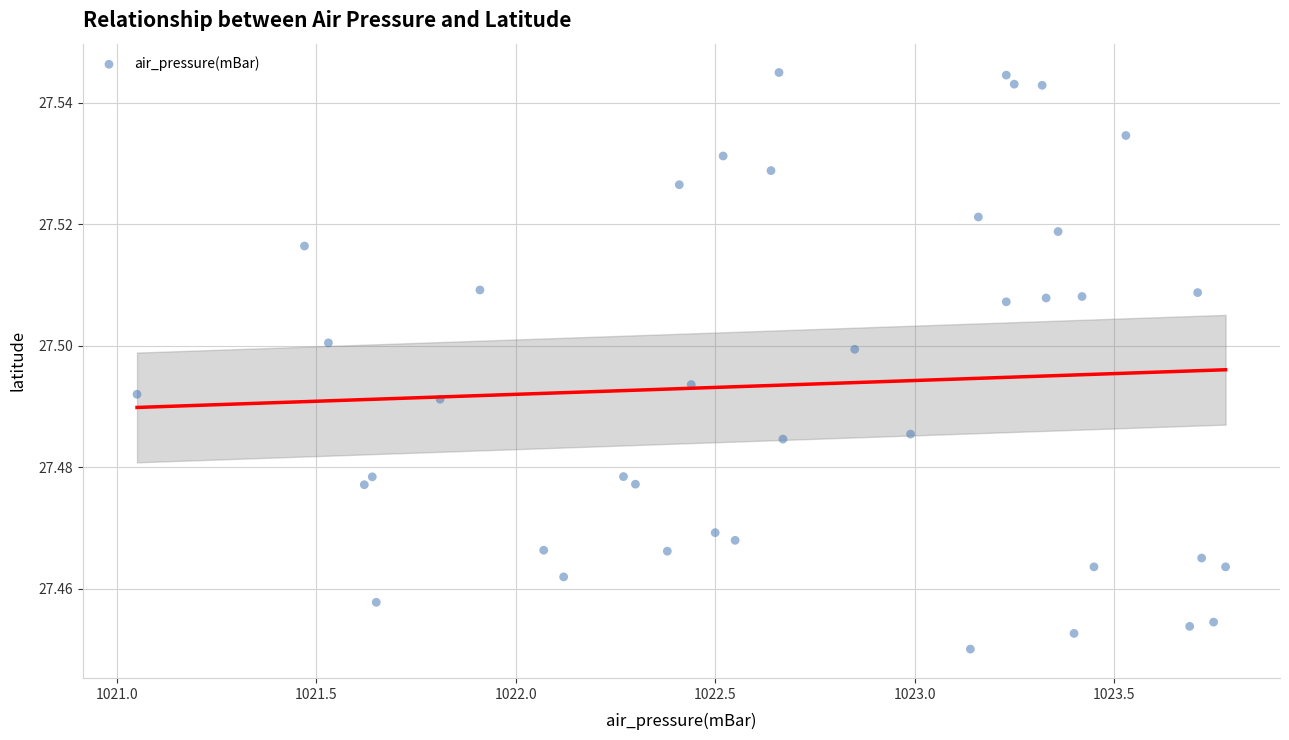

What is the range of X values (max minus min)?

2.7